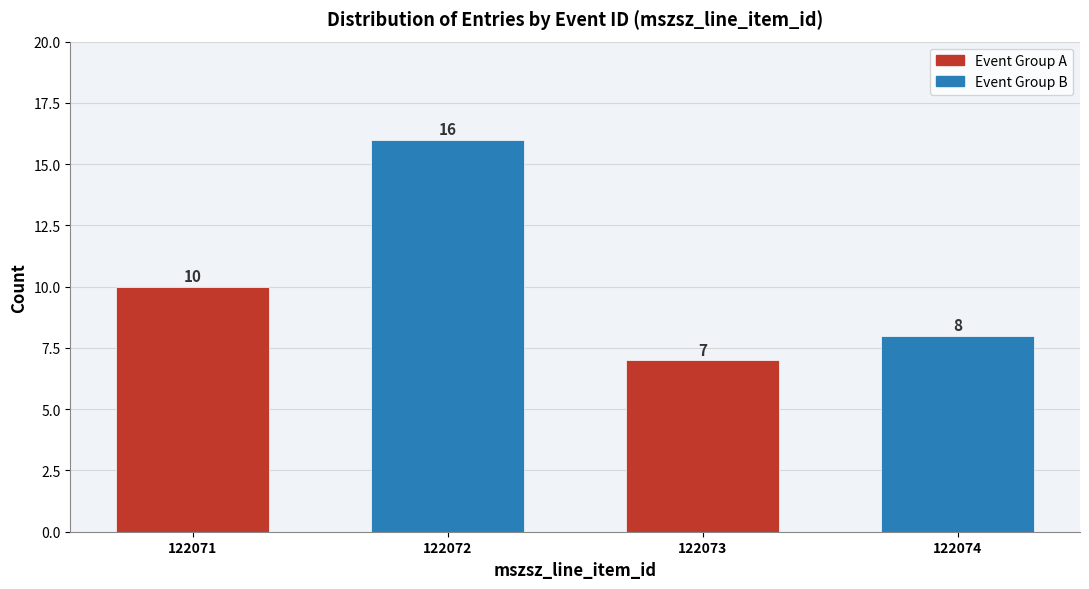

Reading left to right, transcribe all the data shown in this chart.

10	16	7	8